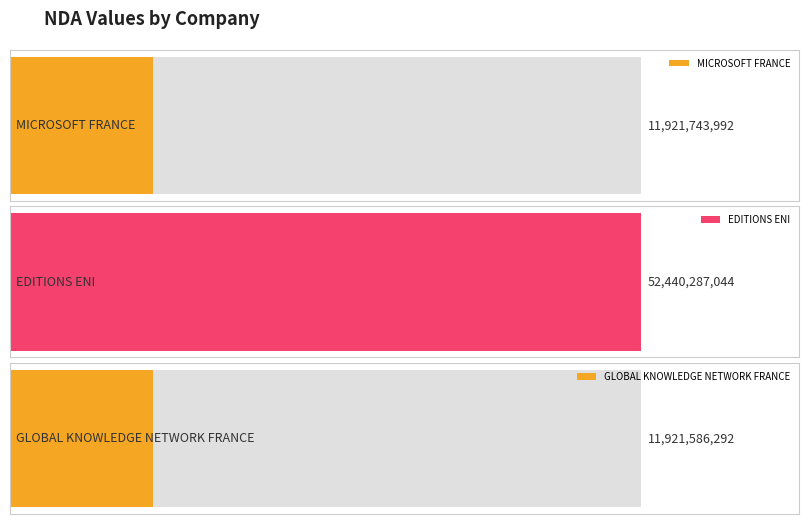

True or false: the data shows 11921743992 at MICROSOFT FRANCE.

True